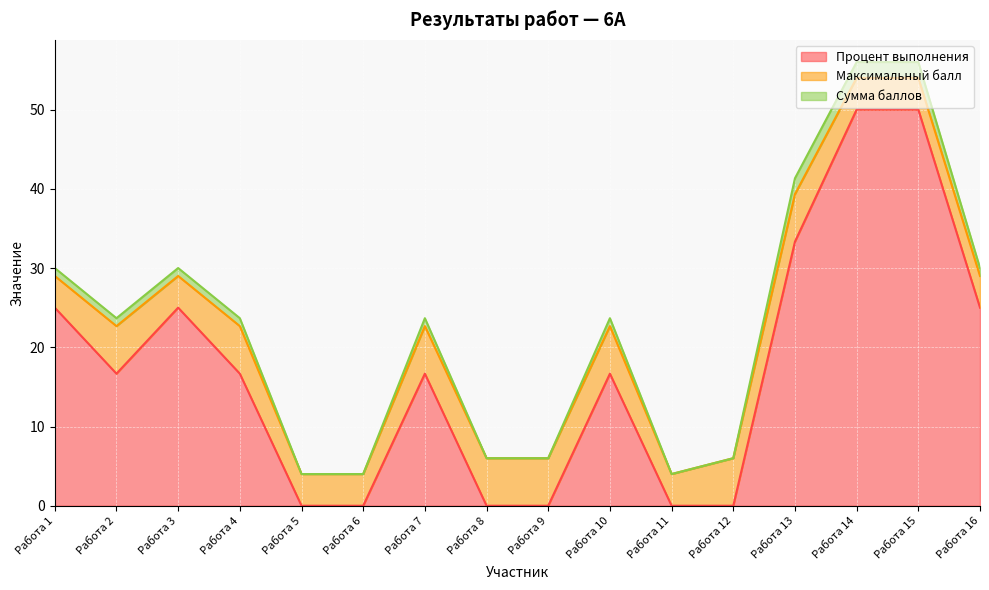

Between Работа 9 and Работа 15, which series saw the biggest shift?

Процент выполнения